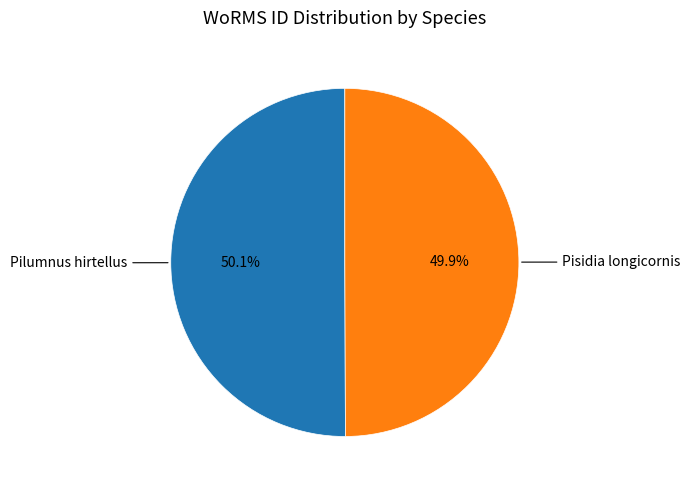

How much of the chart is everything except Pilumnus hirtellus?

49.9%